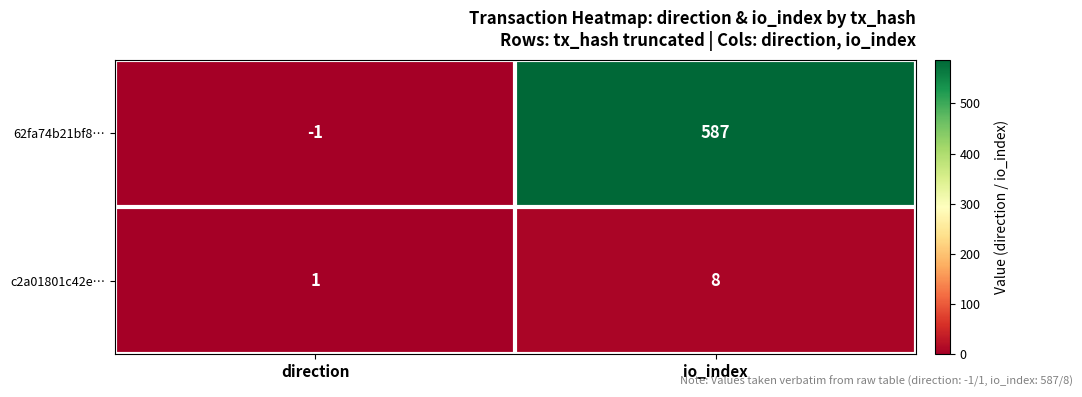

Which series changed the most between direction and io_index?

62fa74b21bf8…